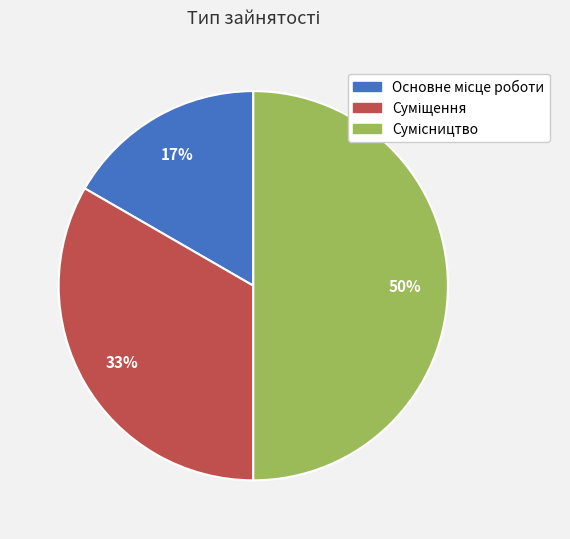

Count the number of slices in the pie.

3